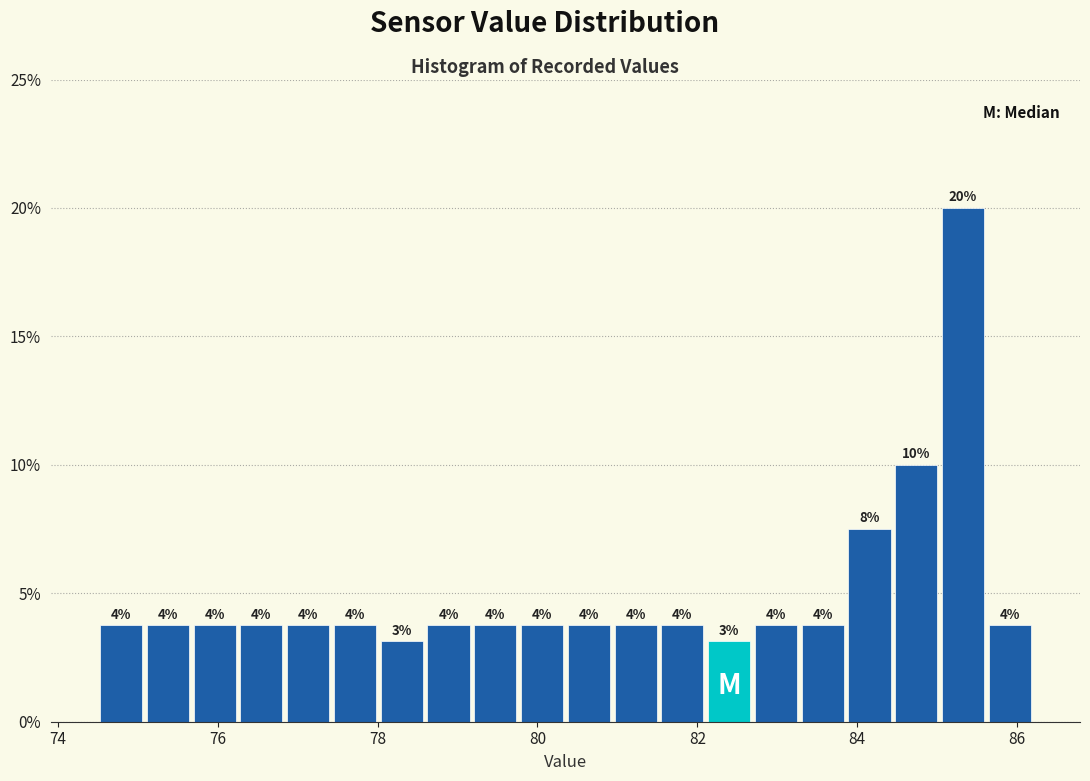

Around what value on the x-axis is the tallest bar? Give the approximate position of its centre, as read against the axis.

85.4